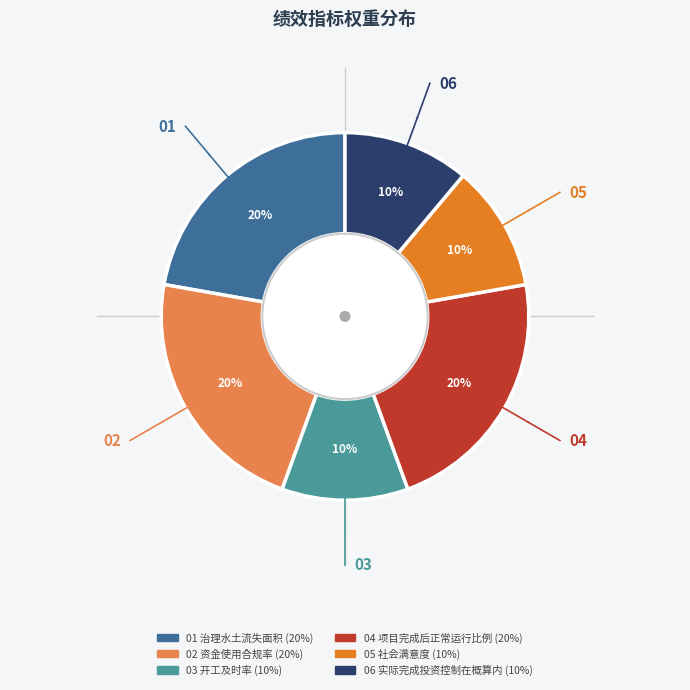

Is there any slice that represents more than half of the pie?

No